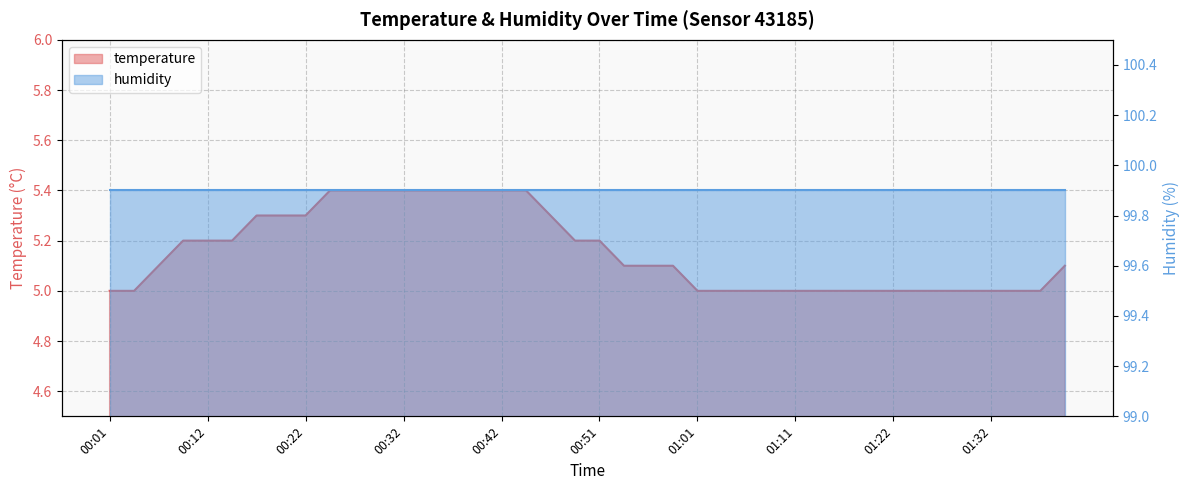

List the labels in order of value, largest first.

00:24, 00:27, 00:29, 00:32, 00:34, 00:37, 00:39, 00:42, 00:44, 00:17, 00:19, 00:22, 00:47, 00:09, 00:12, 00:14, 00:49, 00:51, 00:06, 00:54, 00:56, 00:59, 01:39, 00:01, 00:04, 01:01, 01:04, 01:06, 01:09, 01:11, 01:14, 01:17, 01:19, 01:22, 01:24, 01:27, 01:29, 01:32, 01:34, 01:37